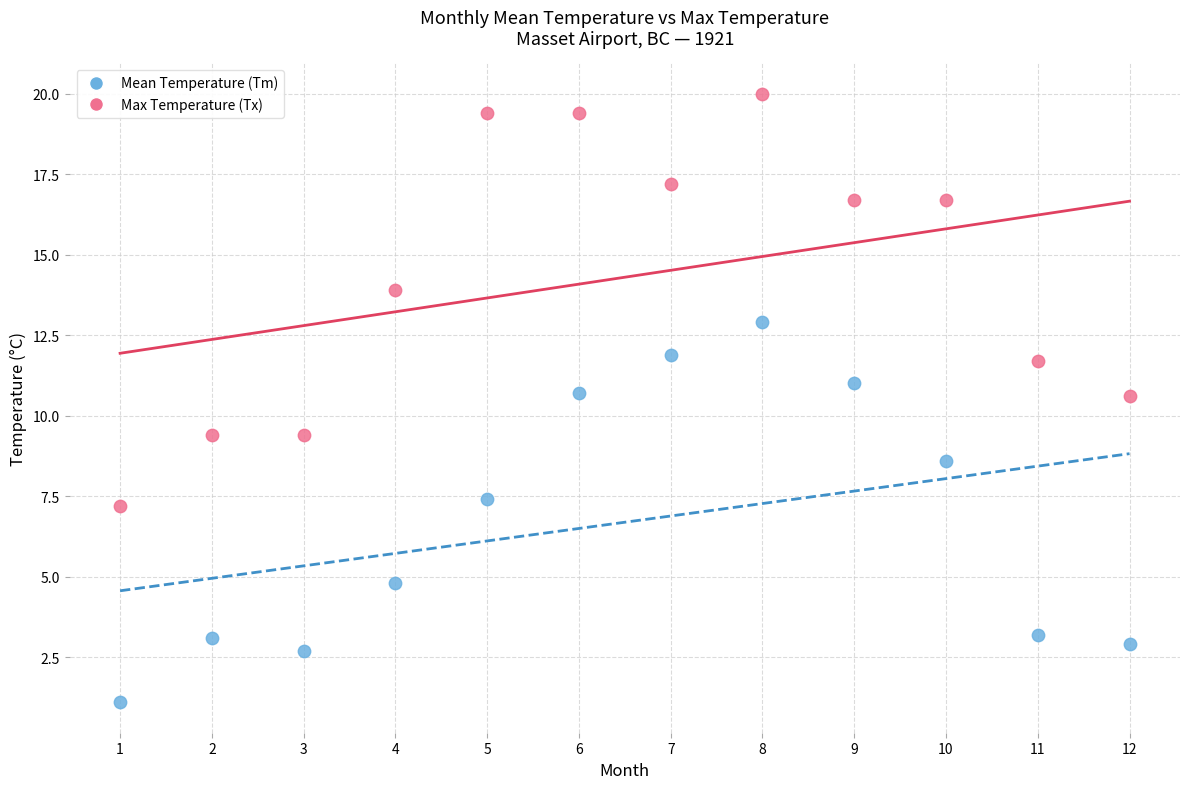

Across all data points, what is the range of Y values (max minus min)?

18.9